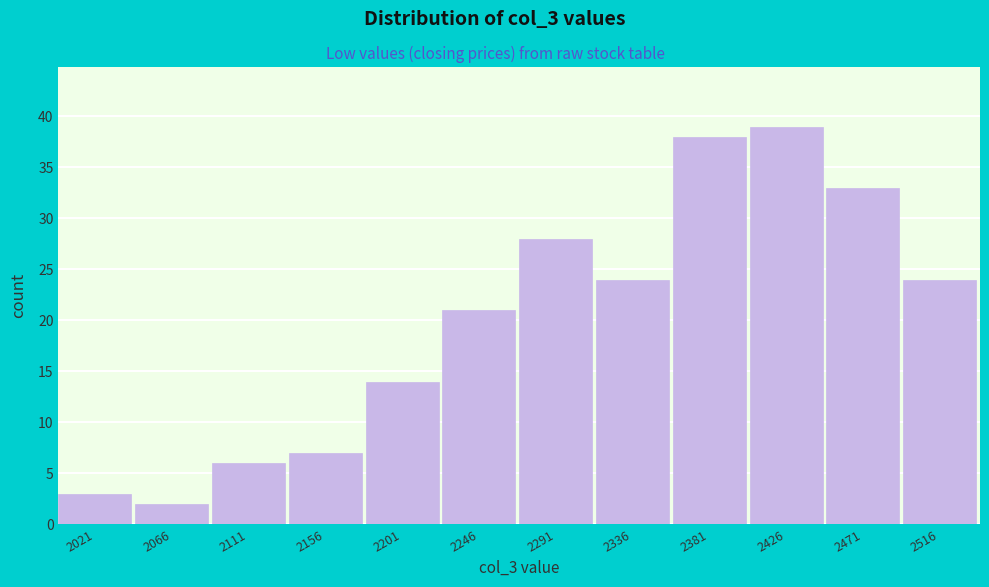

Which range on the x-axis has the tallest bar?

2405 to 2450